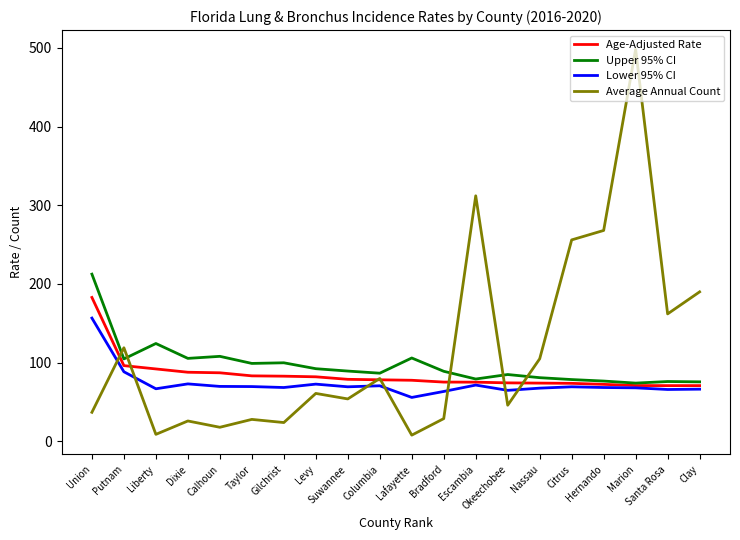

What is the sum of all Age-Adjusted Rate values?

1687.9